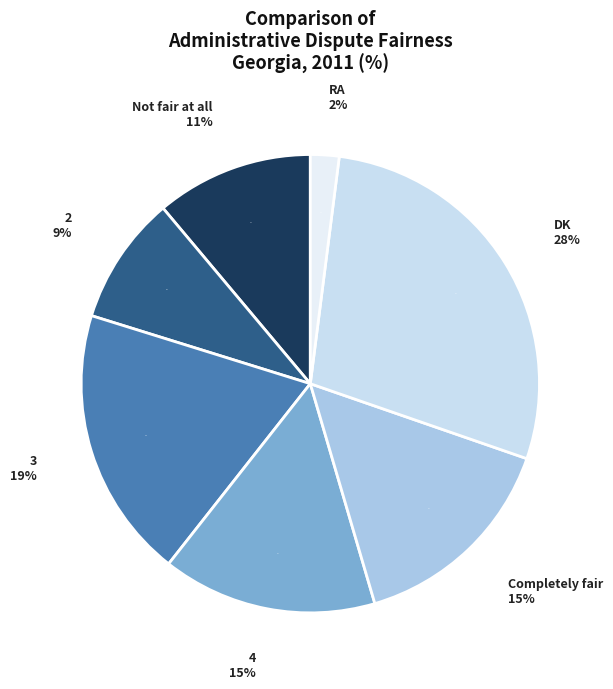

Rank the categories by value from lowest to highest.

RA, 2, Not fair at all, 4, Completely fair, 3, DK